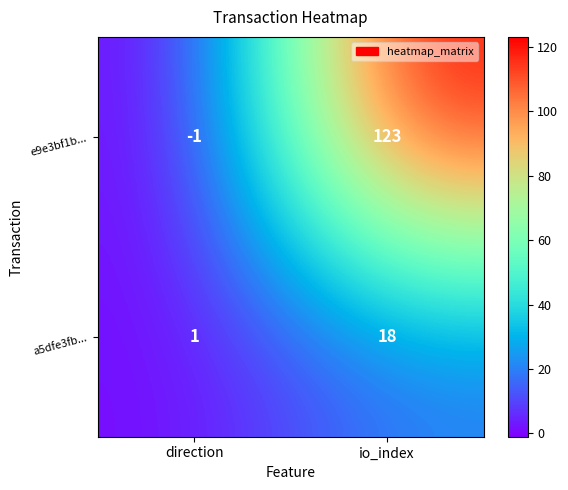

At io_index, list the series in order from smallest to largest.

a5dfe3fb..., e9e3bf1b...